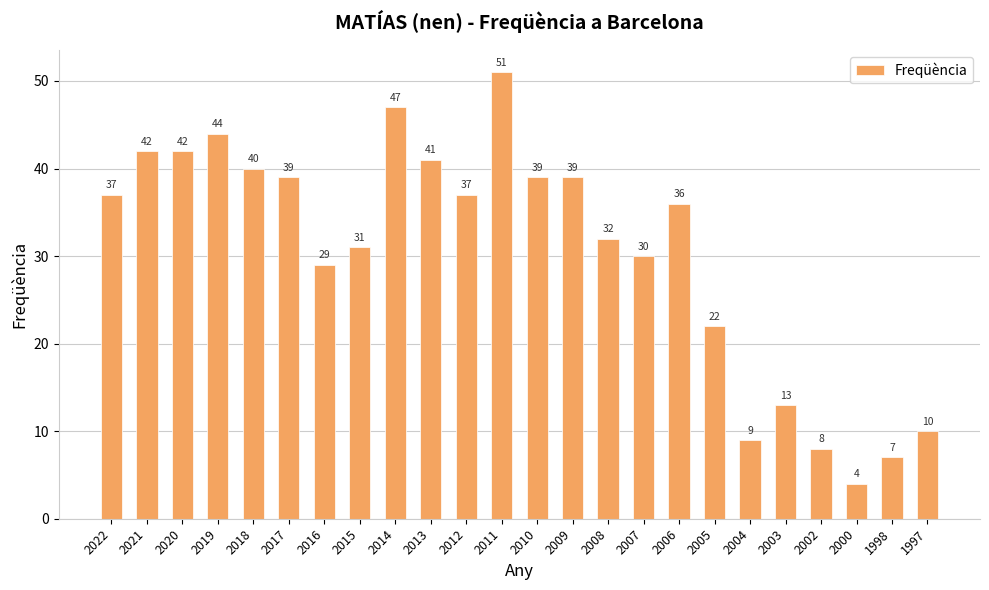

Which label corresponds to the largest value in the chart?

2011